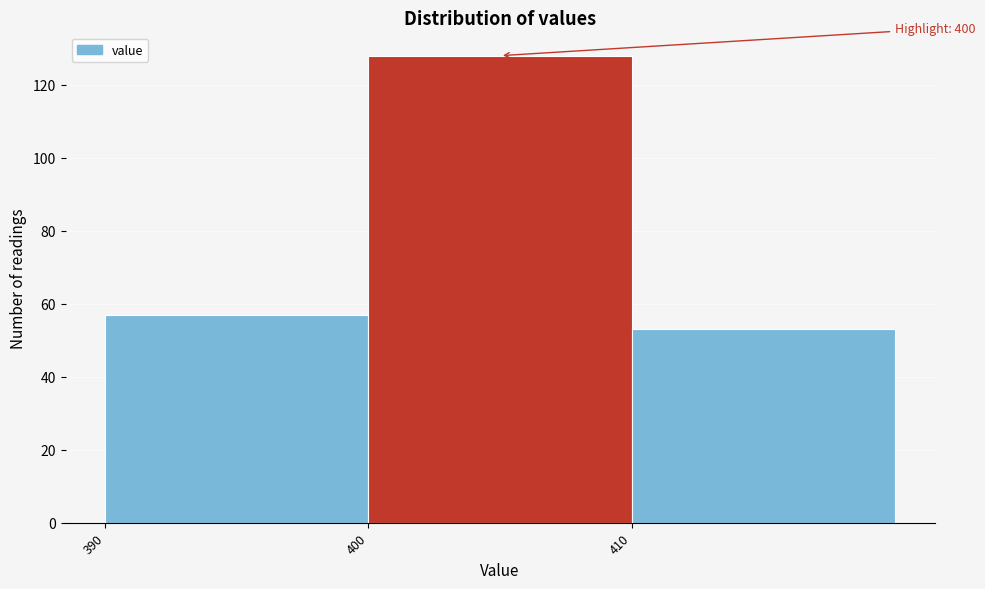

Over which range of the x-axis is the bar tallest?

400 to 410